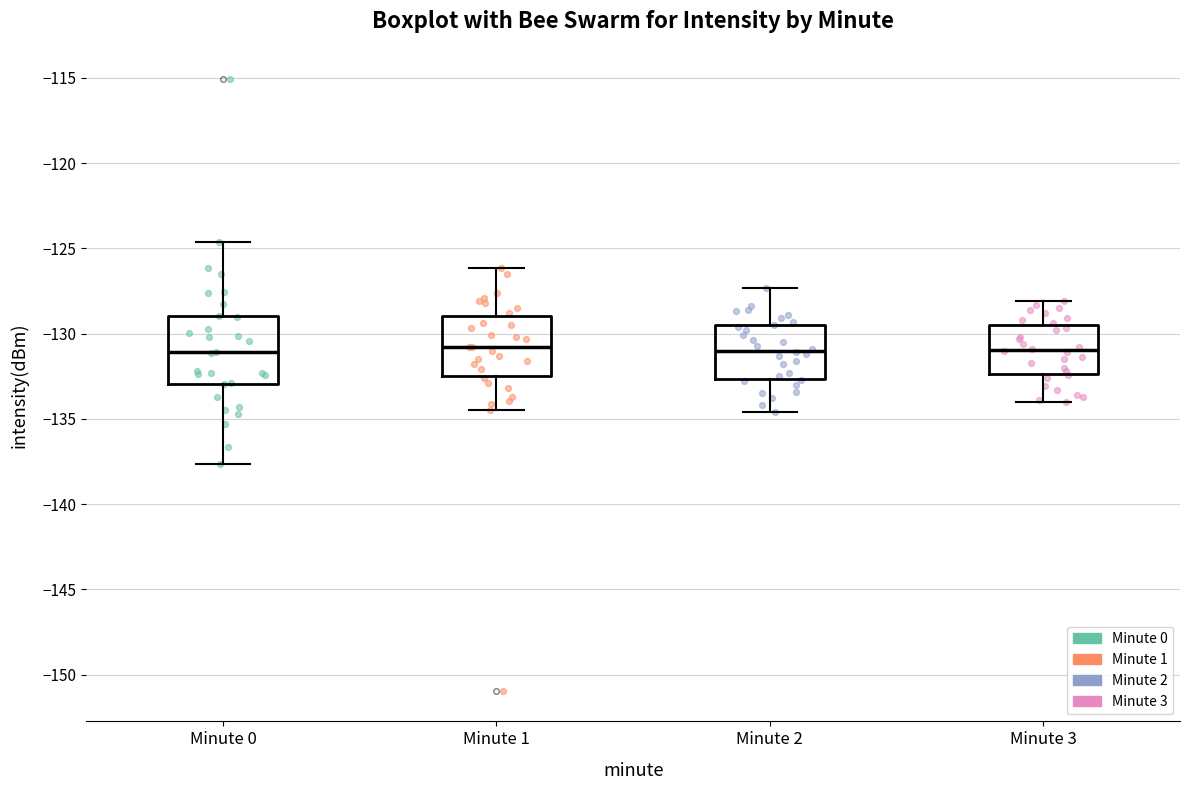

Reading left to right, transcribe this box plot: for each box, give where its median line is, the range the box spans, and where its two whiskers end, as read against the y-axis. The values are not printed on the chart, so give them approximately, as read against the axis.

Minute 0: median -131.0, box -133.0 to -129.0, whiskers -137.5 to -124.5
Minute 1: median -131.0, box -132.5 to -129.0, whiskers -134.5 to -126.0
Minute 2: median -131.0, box -132.5 to -129.5, whiskers -134.5 to -127.5
Minute 3: median -131.0, box -132.5 to -129.5, whiskers -134.0 to -128.0